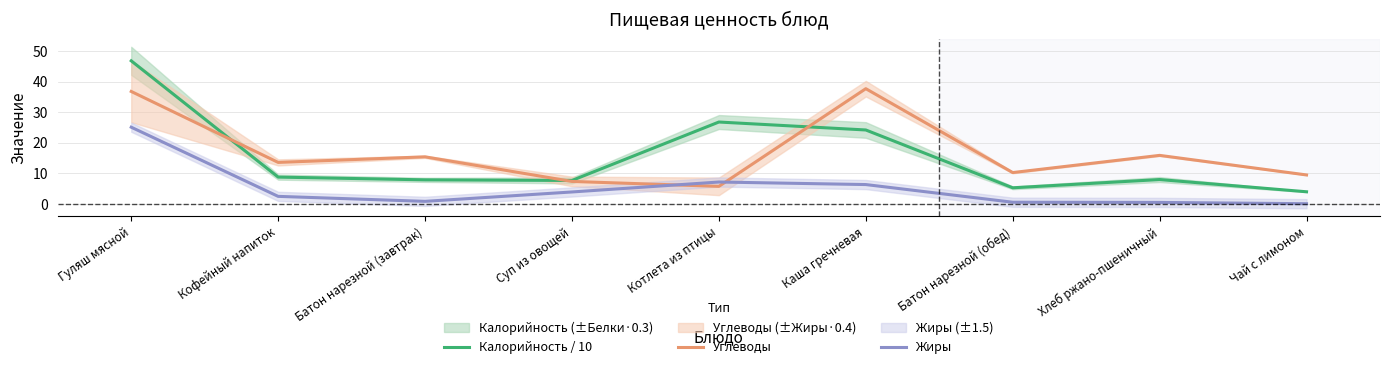

List the labels in order of Углеводы value, smallest first.

Котлета из птицы, Суп из овощей, Чай с лимоном, Батон нарезной (обед), Кофейный напиток, Батон нарезной (завтрак), Хлеб ржано-пшеничный, Гуляш мясной, Каша гречневая